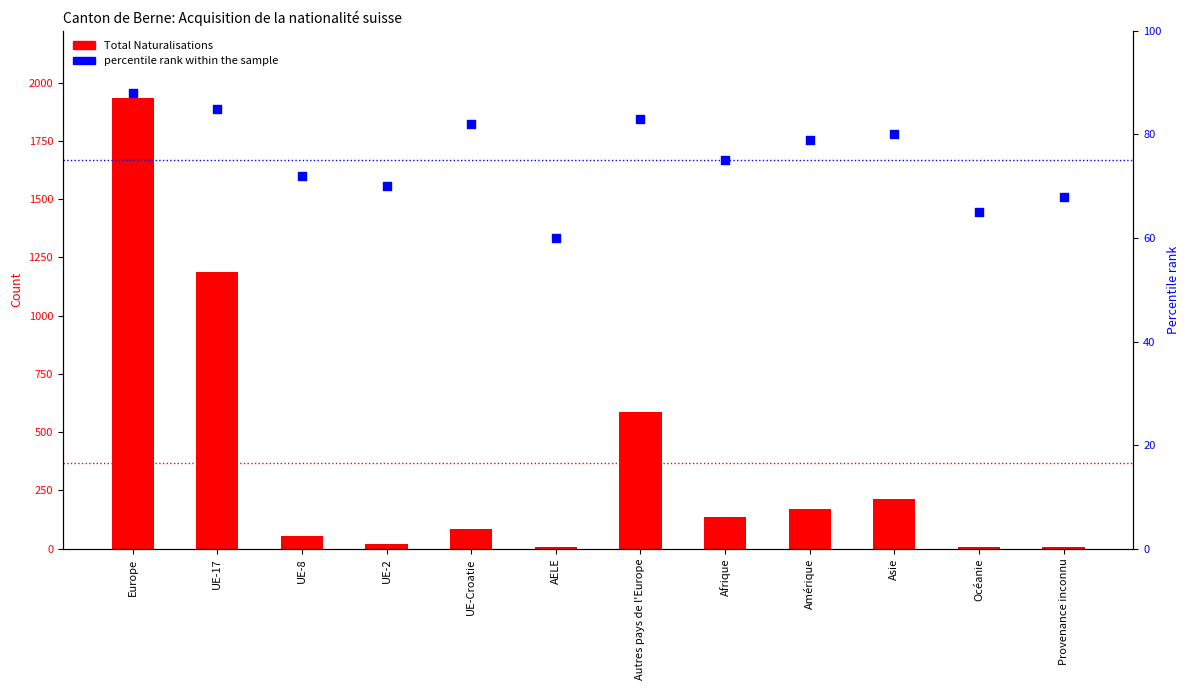

Which series contains the highest Y value?

Total Naturalisations